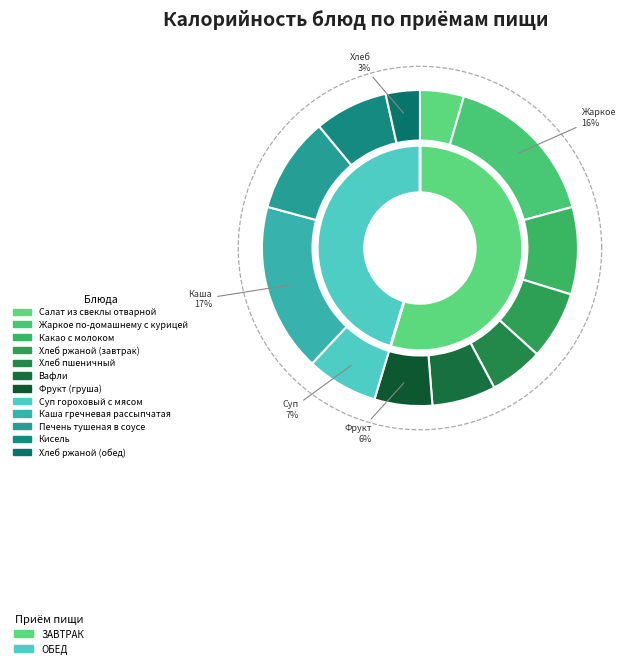

To the nearest percent, what is the difference between the largest and smallest slice percentages?

14%